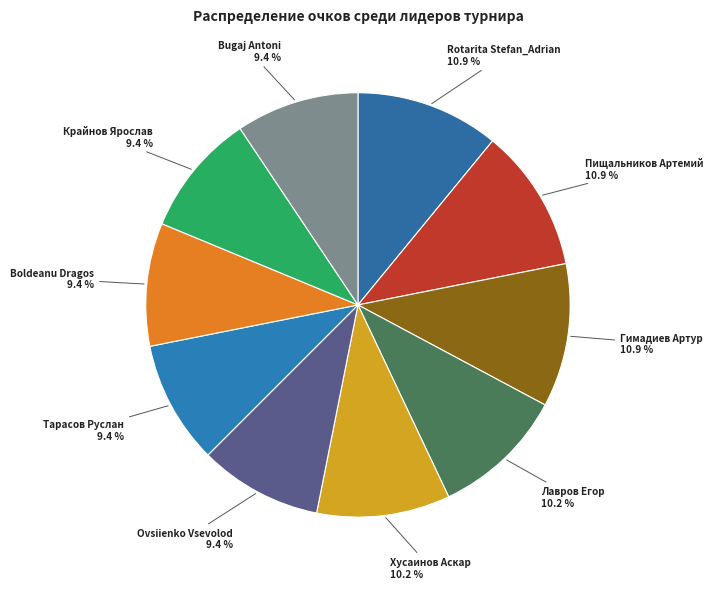

Combined, do Лавров Егор and Хусаинов Аскар account for over 50%?

No